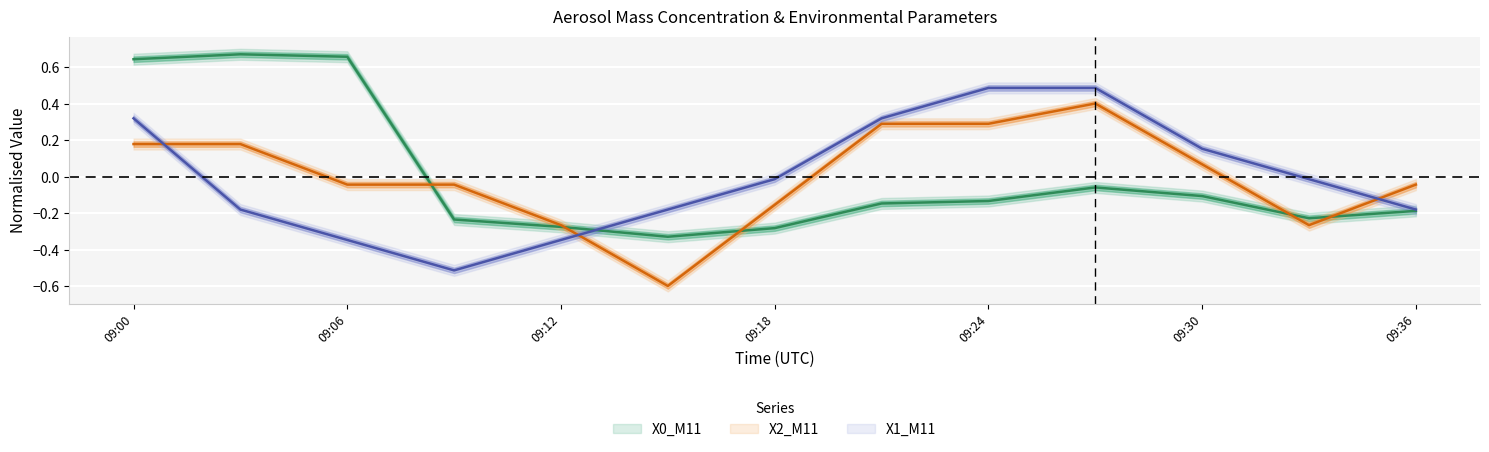

Where do X2_M11 and X1_M11 first cross each other?

2024-02-23 09:00:00 and 2024-02-23 09:03:00